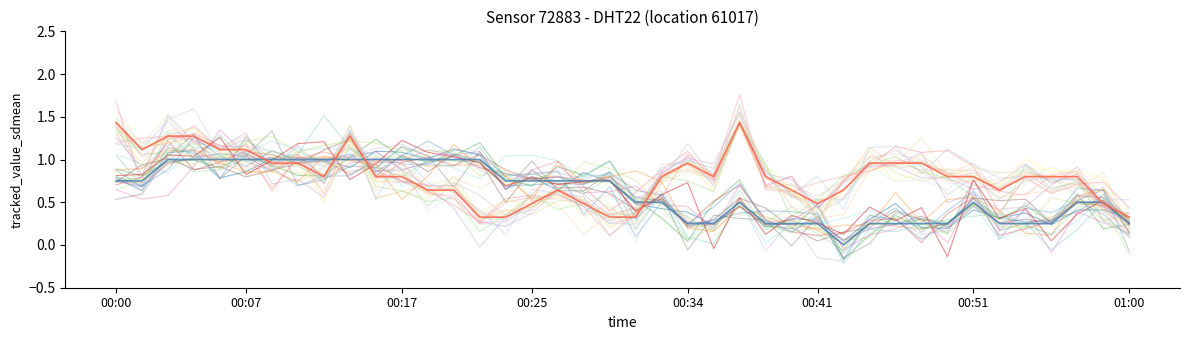

Is this an area chart (filled region under the line)?

No